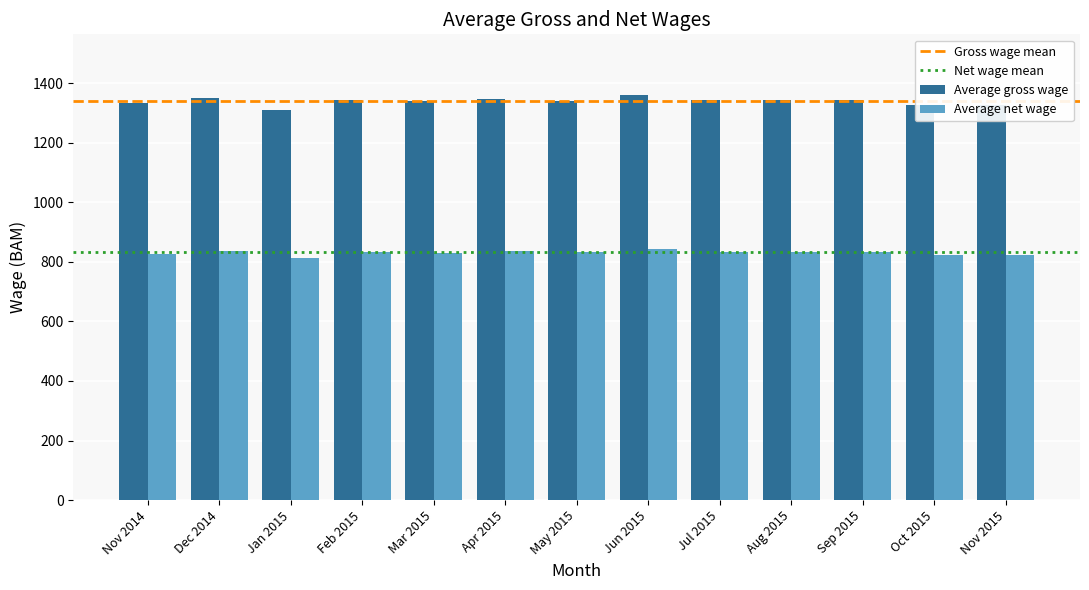

What is the total value across all series at Jul 2015?

2177